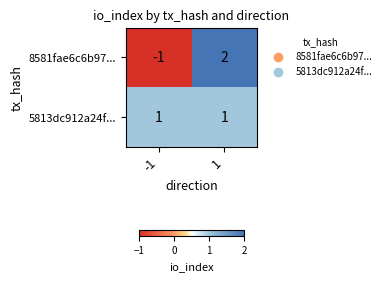

List the series in order of their peak value, highest first.

8581fae6c6b97..., 5813dc912a24f...